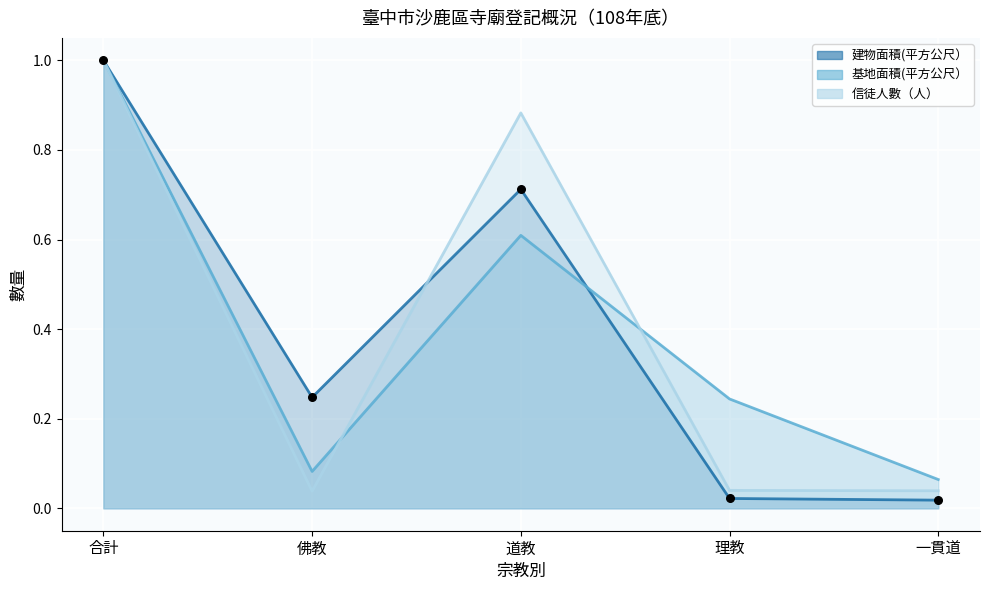

Which series contains the lowest Y value?

建物面積(平方公尺）